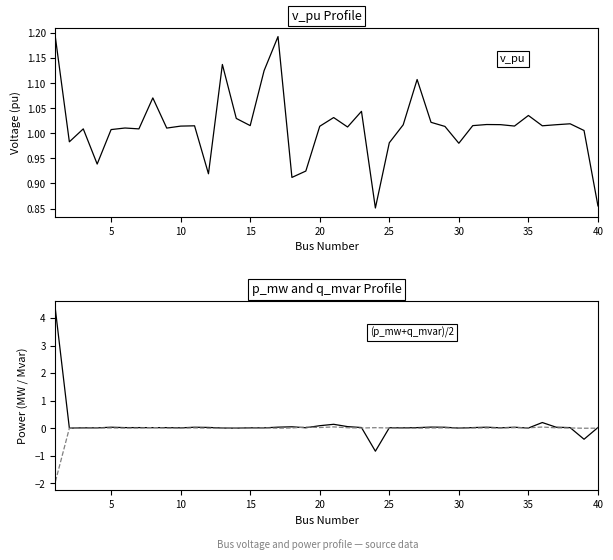

Which series ends up on top after the final intersection of p_mw and v_pu?

v_pu